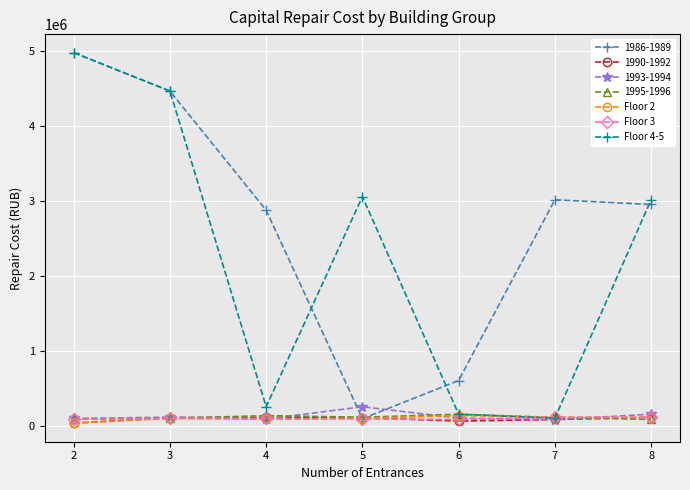

What is the minimum value shown in the chart?

38401.8